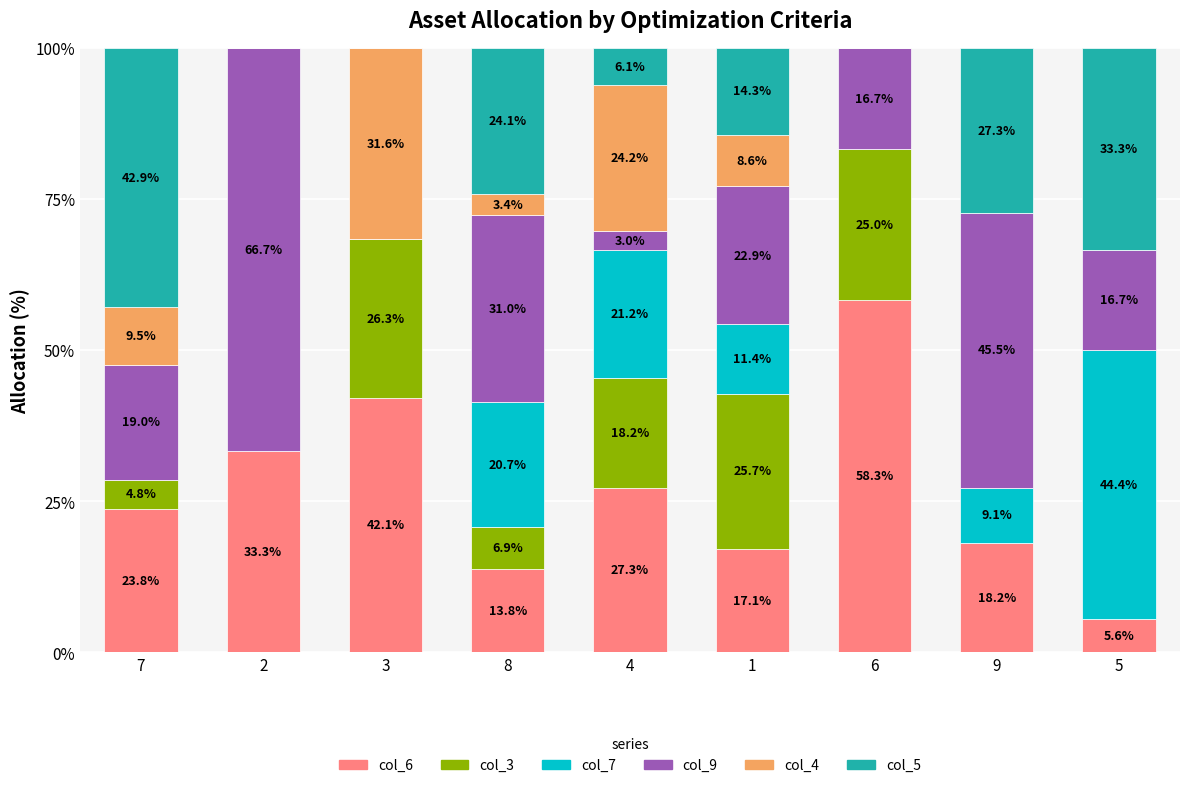

Read the col_6 value at 3.

42.1